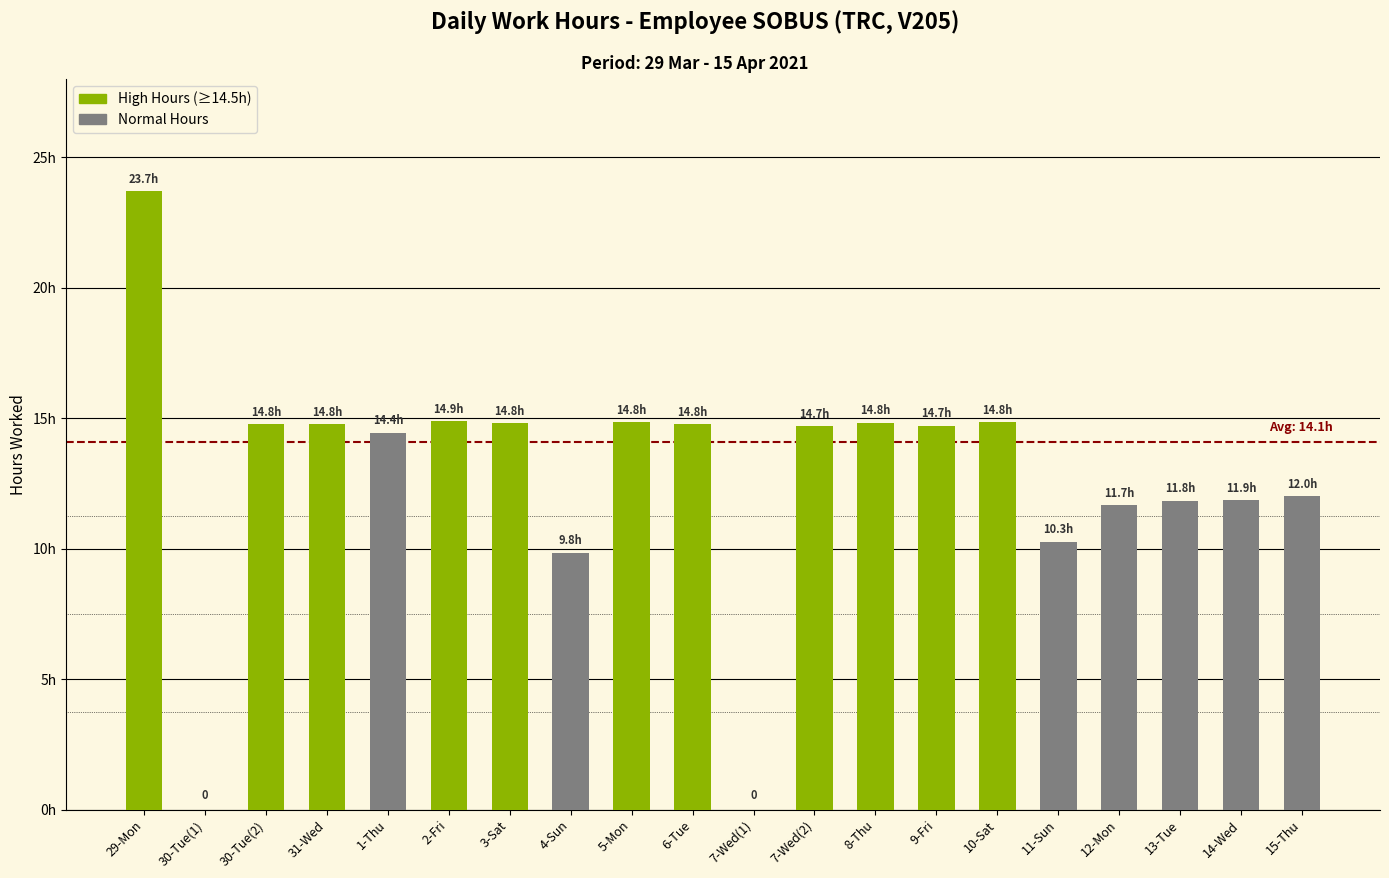

What position from the left is 29-Mon?

1